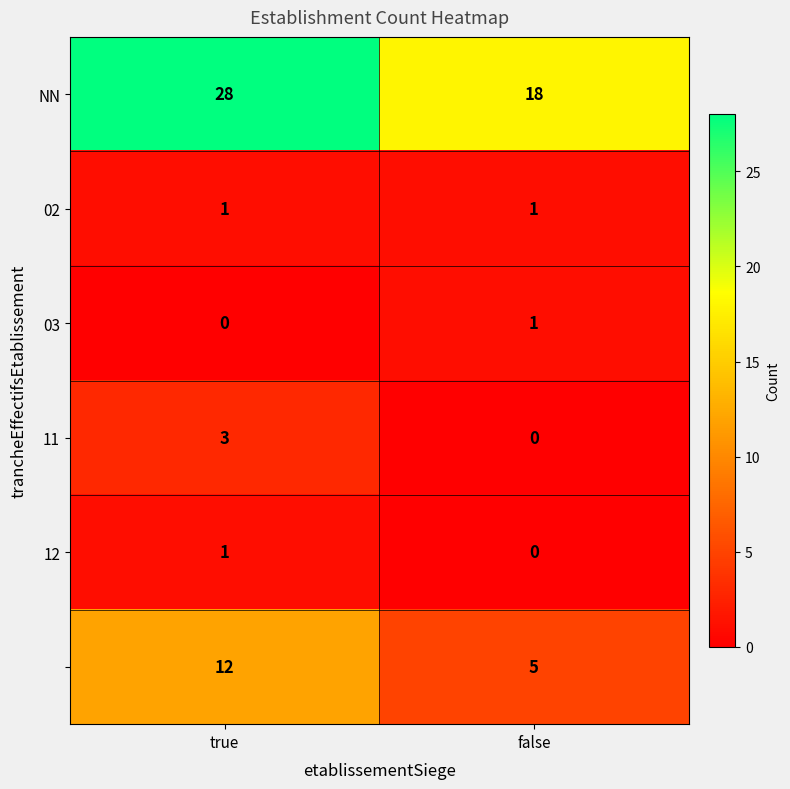

What is the spread (max minus min) of values at true?

28